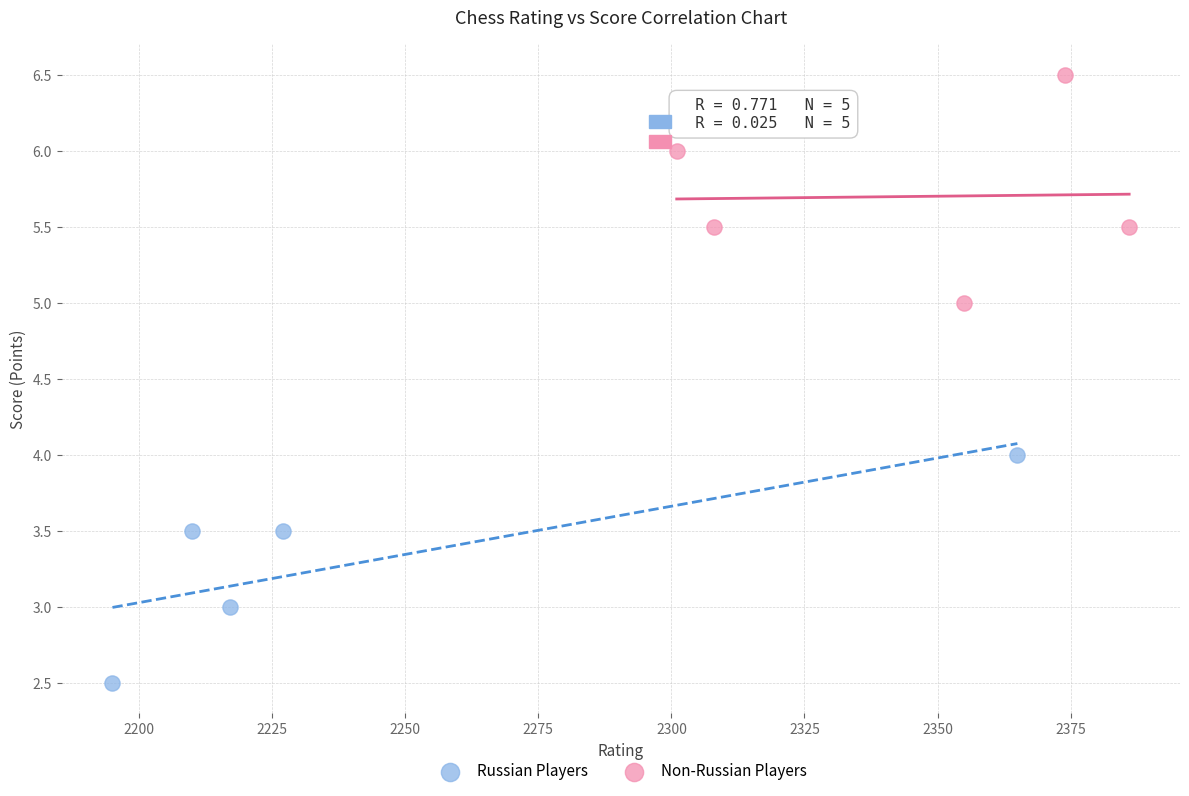

Which series contains the lowest Y value?

Russian Players